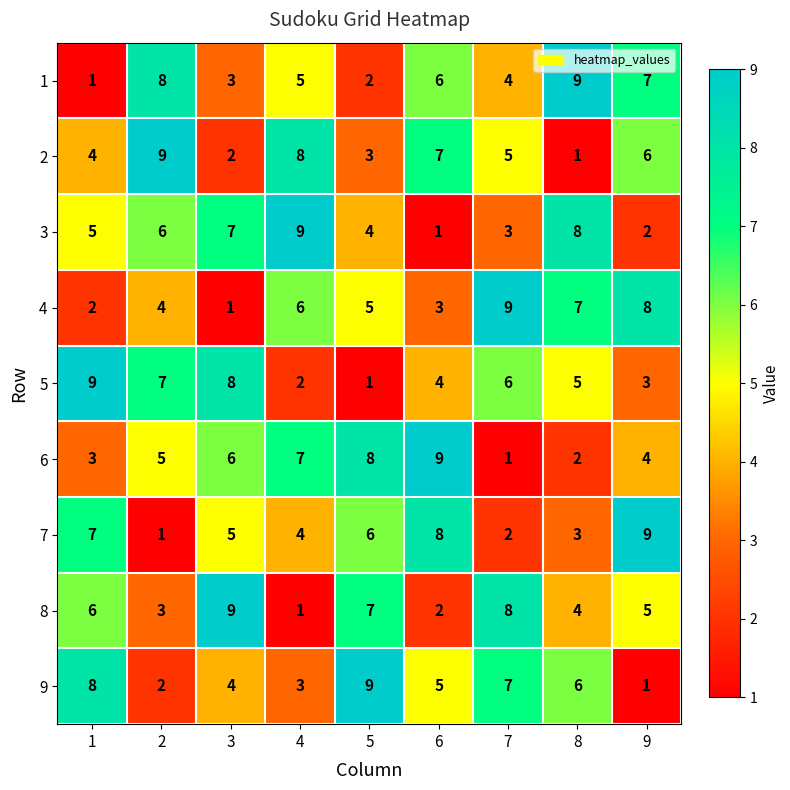

What is the minimum value shown in the chart?

1